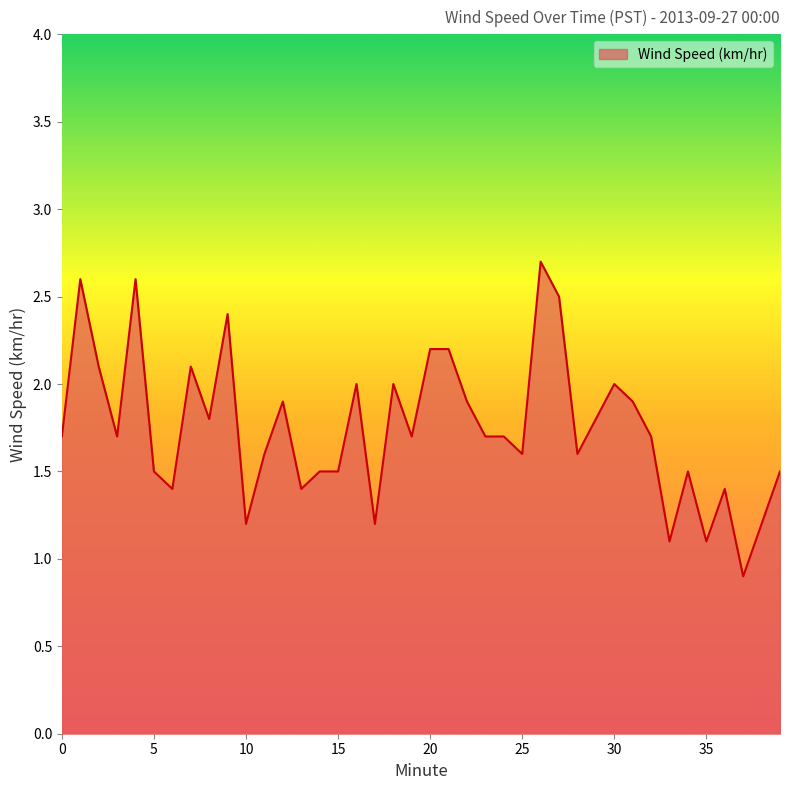

Reading left to right, list all the values displayed in this chart.

1.7	2.6	2.1	1.7	2.6	1.5	1.4	2.1	1.8	2.4	1.2	1.6	1.9	1.4	1.5	1.5	2.0	1.2	2.0	1.7	2.2	2.2	1.9	1.7	1.7	1.6	2.7	2.5	1.6	1.8	2.0	1.9	1.7	1.1	1.5	1.1	1.4	0.9	1.2	1.5